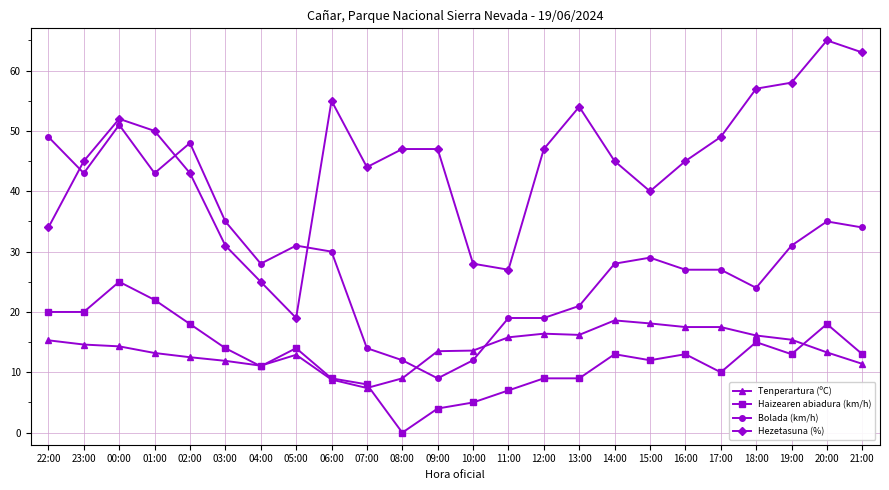

What is the difference between the Tenperartura (ºC) values at 03:00 and 10:00?

1.7